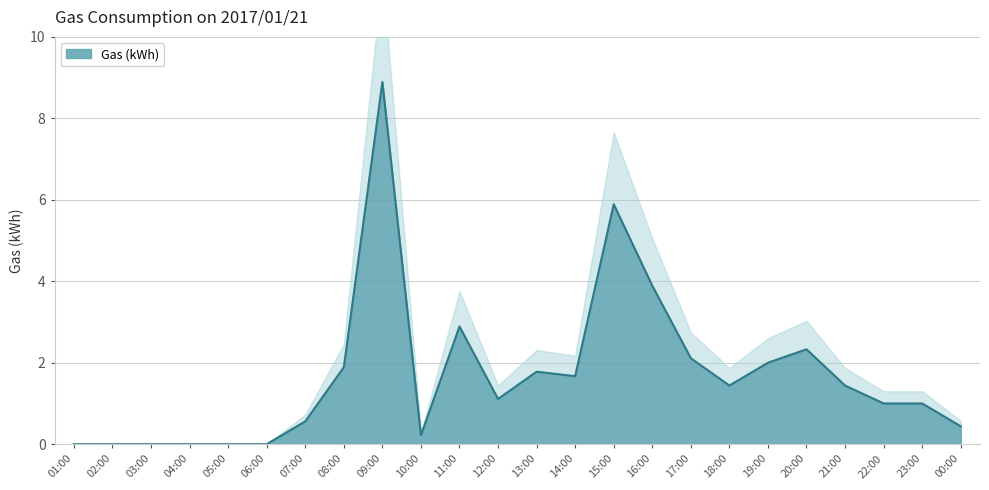

What is the average value?

1.7